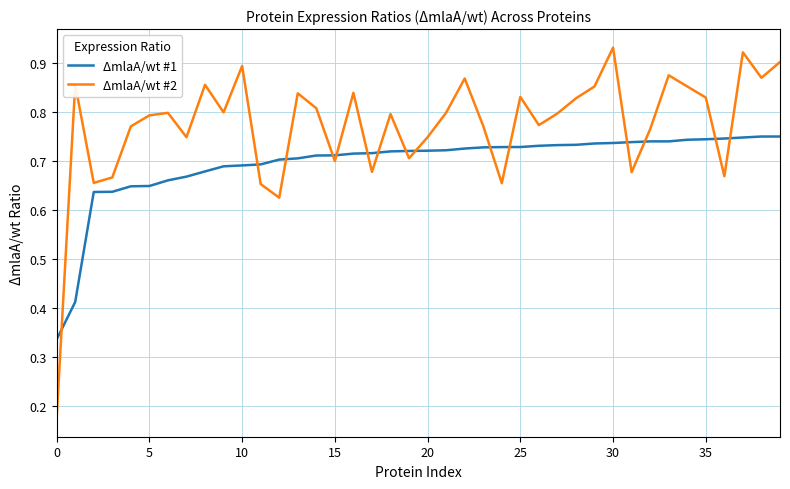

Which series ends up on top after the final intersection of ΔmlaA/wt #1 and ΔmlaA/wt #2?

ΔmlaA/wt #2